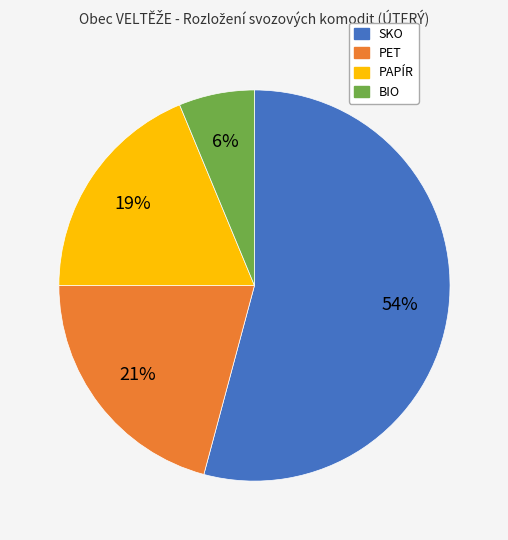

Does PET account for over 50% of the chart?

No